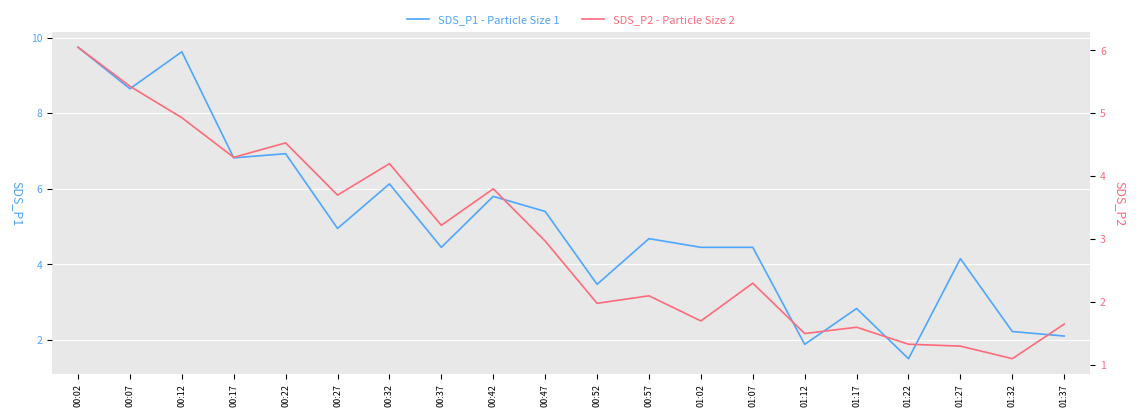

List the series in order of their peak value, lowest first.

SDS_P2 - Particle Size 2, SDS_P1 - Particle Size 1